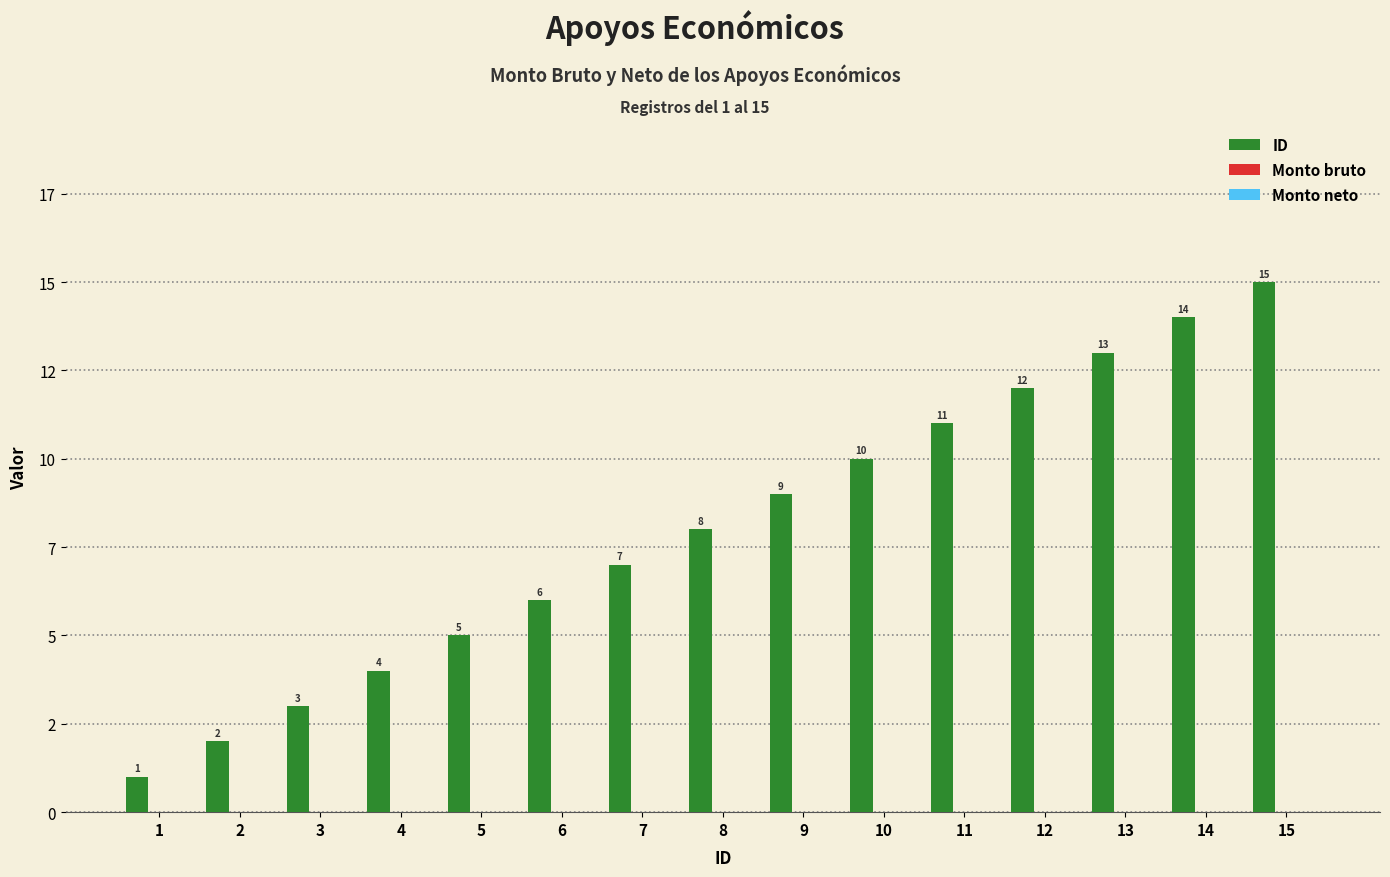

Does the chart contain any negative values?

No